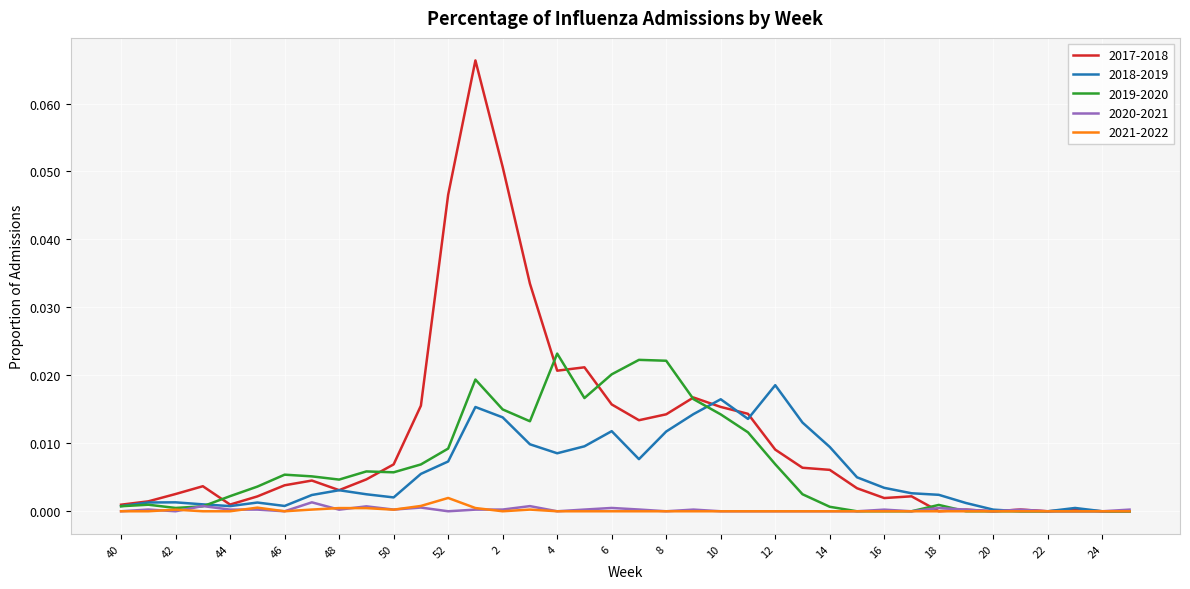

Which series has the largest range (max minus min)?

2017-2018